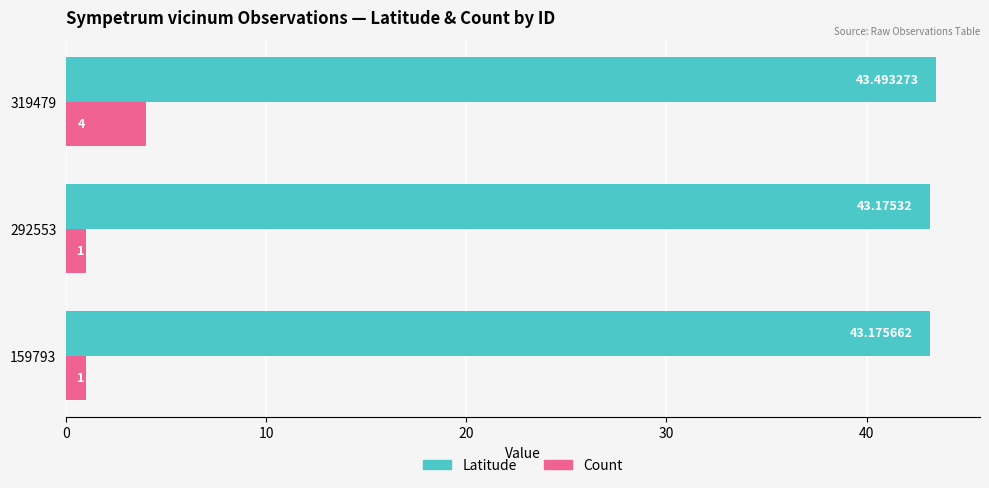

At how many categories does at least one series exceed 19?

3